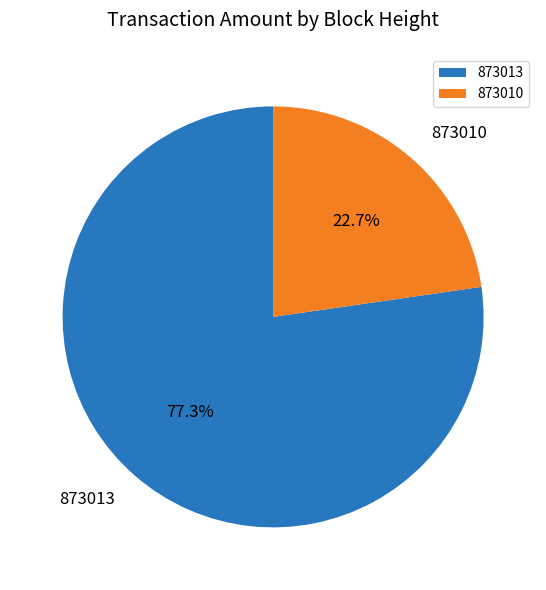

Do 873010 and 873013 together represent more than half of the pie?

Yes